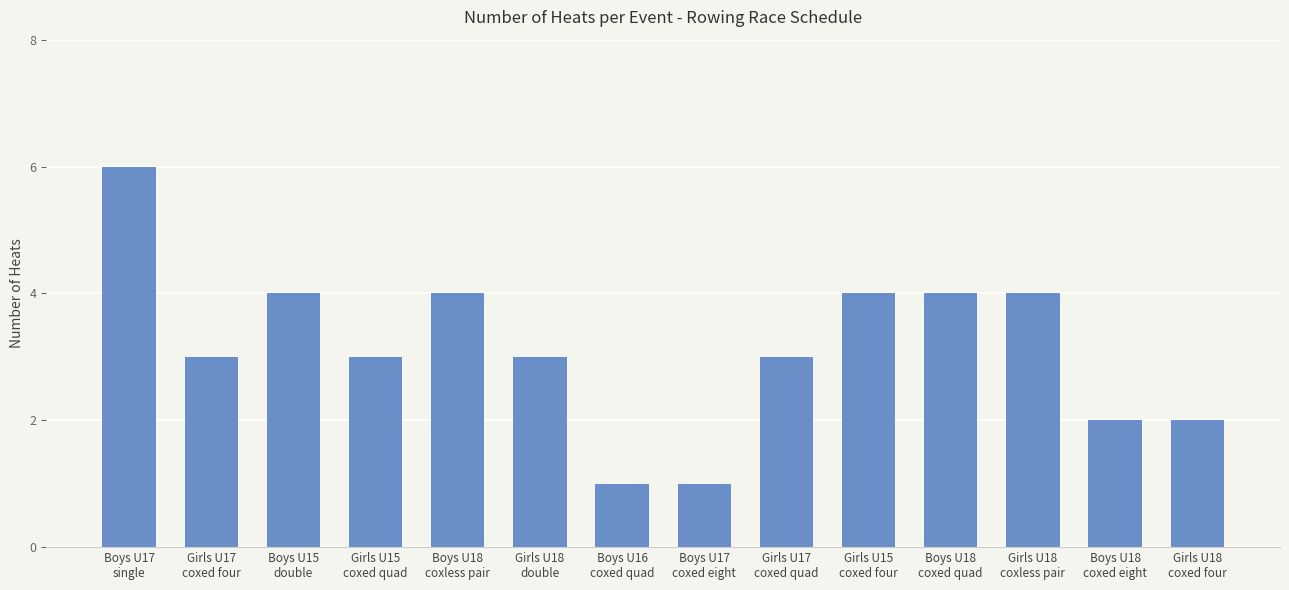

What is the smallest value displayed?

1